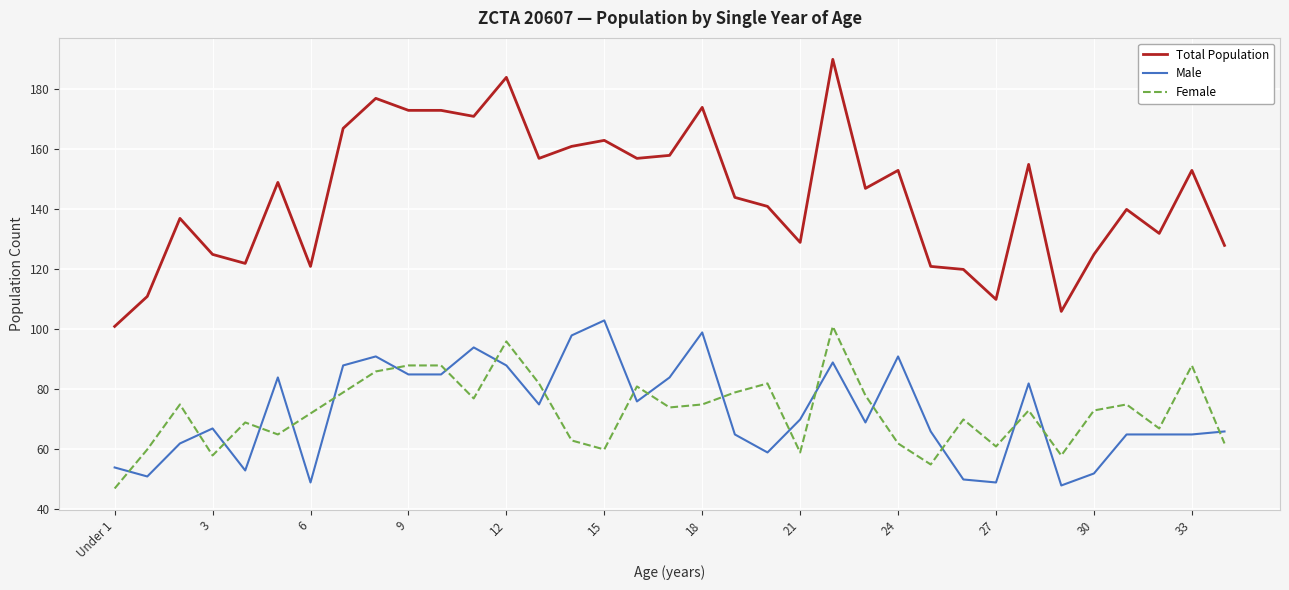

Which series has the largest total across all categories?

Total Population